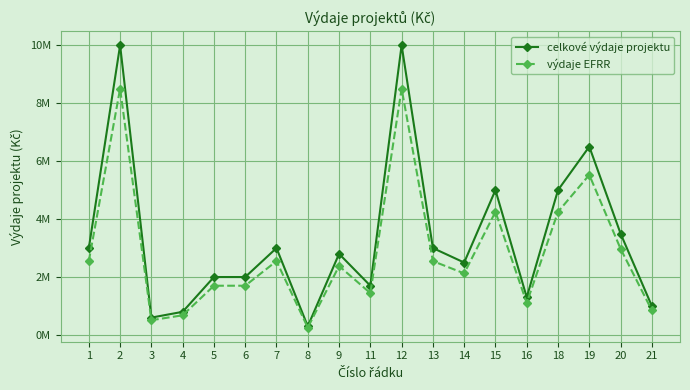

What are all the series names shown in the legend?

celkové výdaje projektu, výdaje EFRR